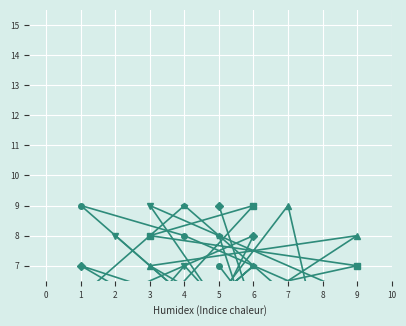

Is it true that col_5 equals 1 at 8?

False